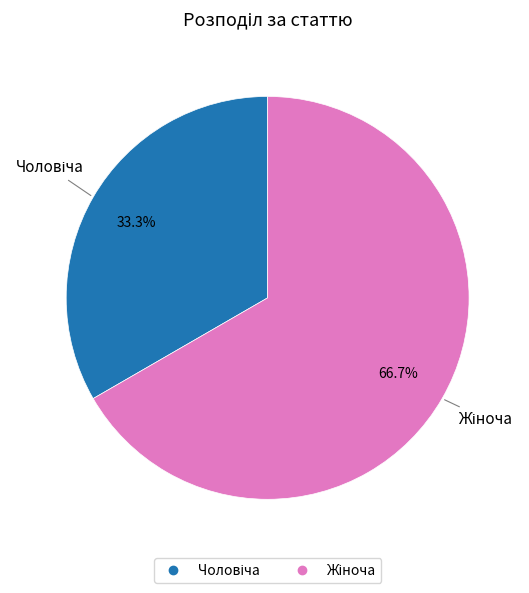

Is there any slice that represents more than half of the pie?

Yes